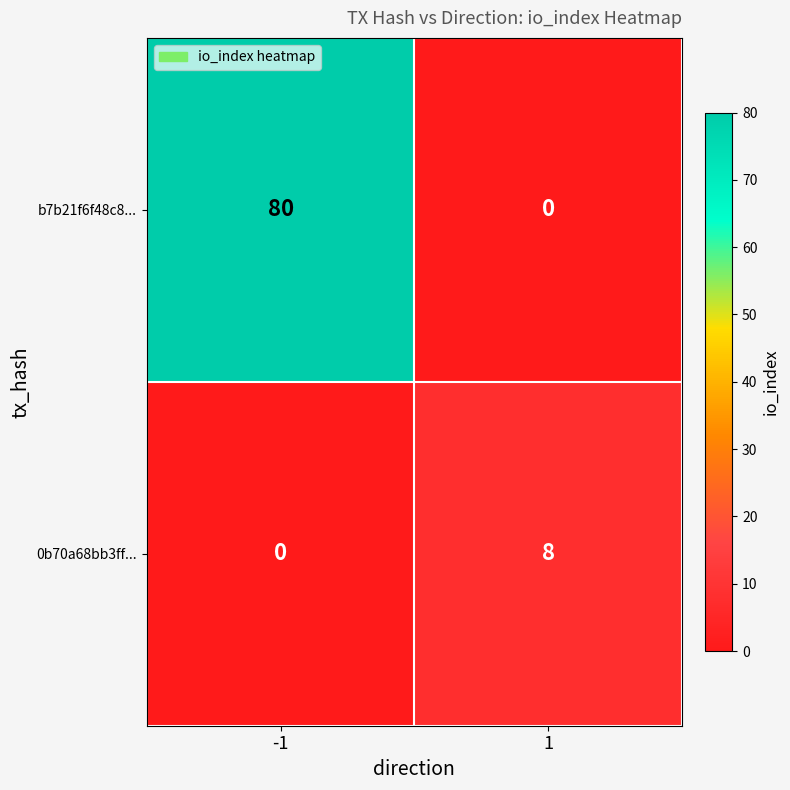

What is the approximate value of b7b21f6f48c8... at -1, to the nearest 5?

80